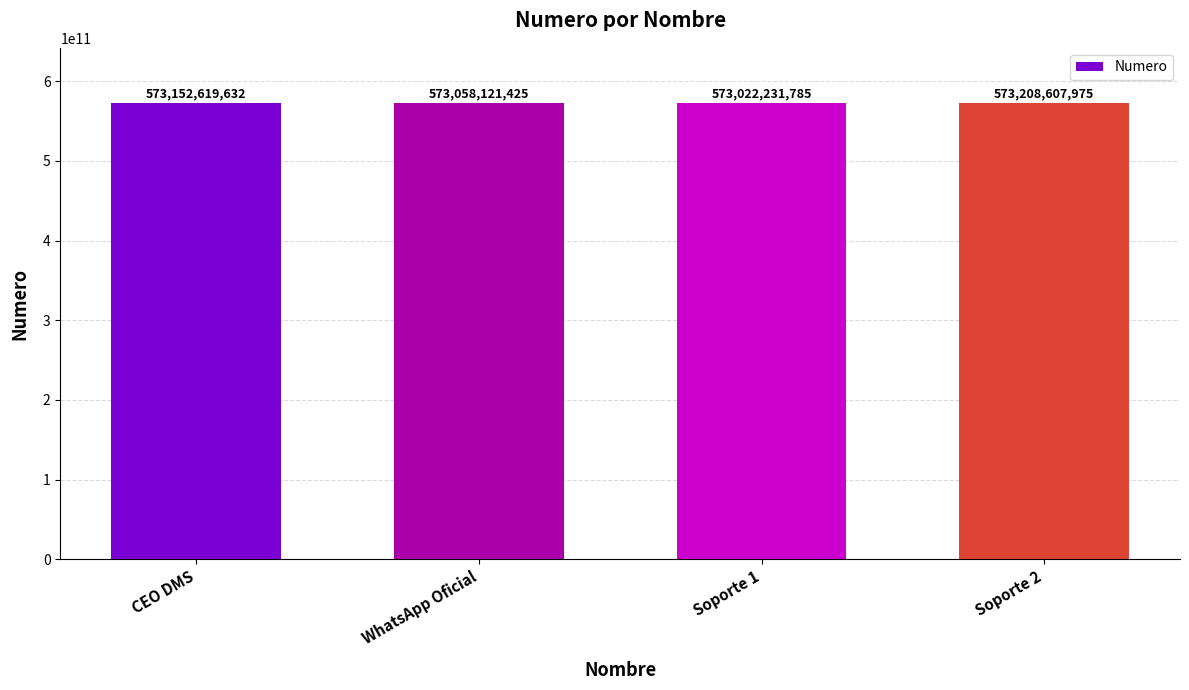

Reading left to right, transcribe all the data shown in this chart.

CEO DMS=573152619632	WhatsApp Oficial=573058121425	Soporte 1=573022231785	Soporte 2=573208607975